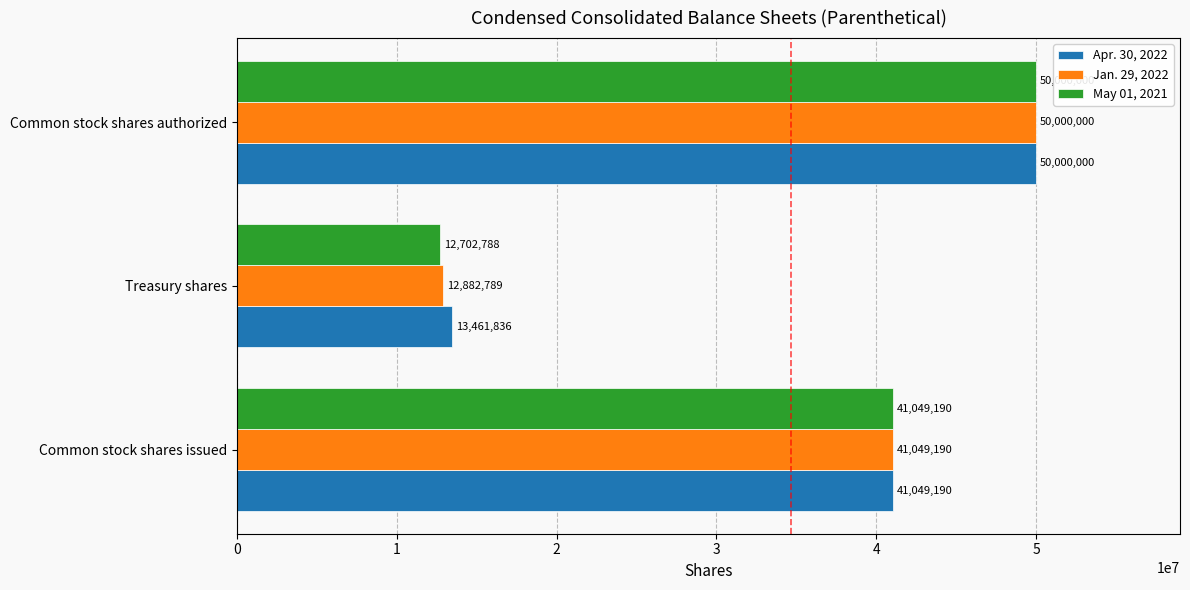

Which category has the lowest value in the Jan. 29, 2022 series?

Treasury shares